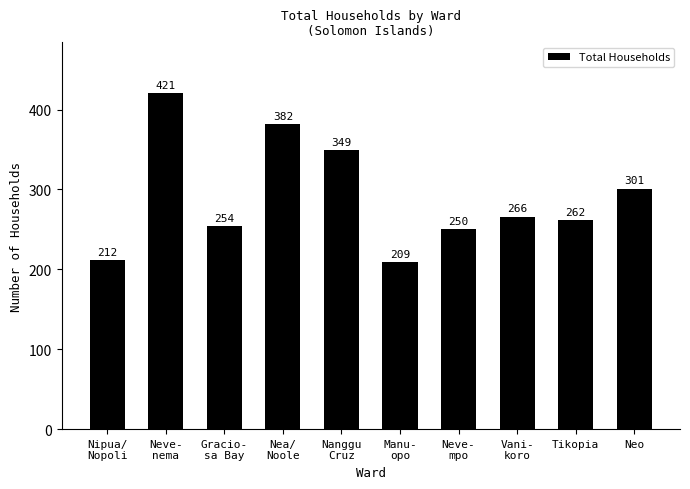

What is the label of the 5th bar from the left?

Nanggu
Cruz